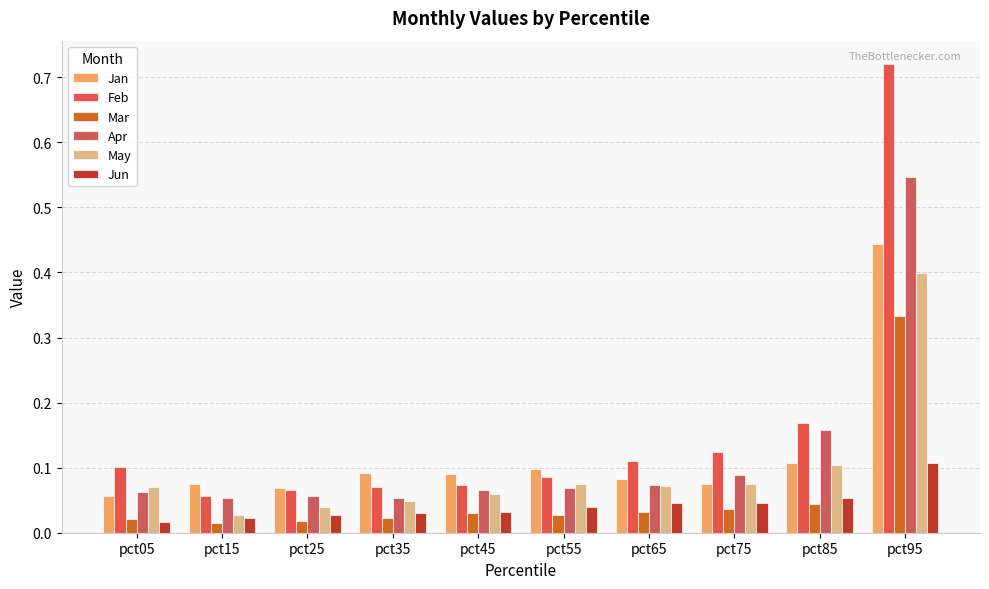

True or false: Apr has a value of 0.1 at pct35.

True